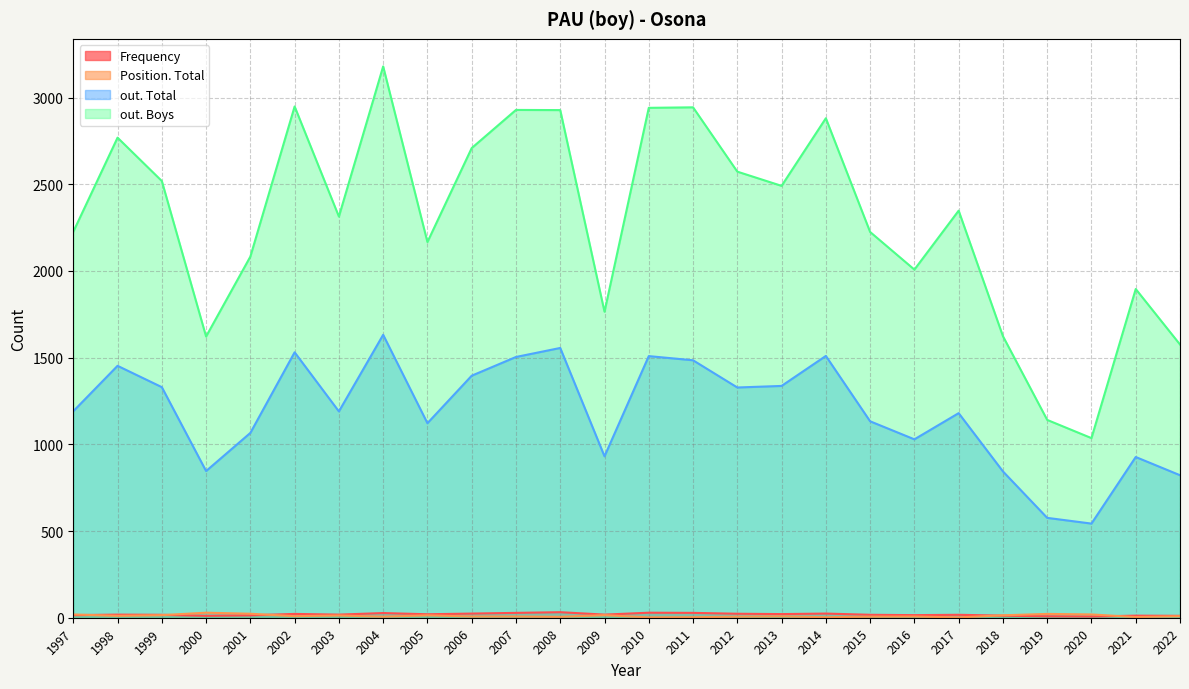

What is the highest value of the out. Total series?

1632